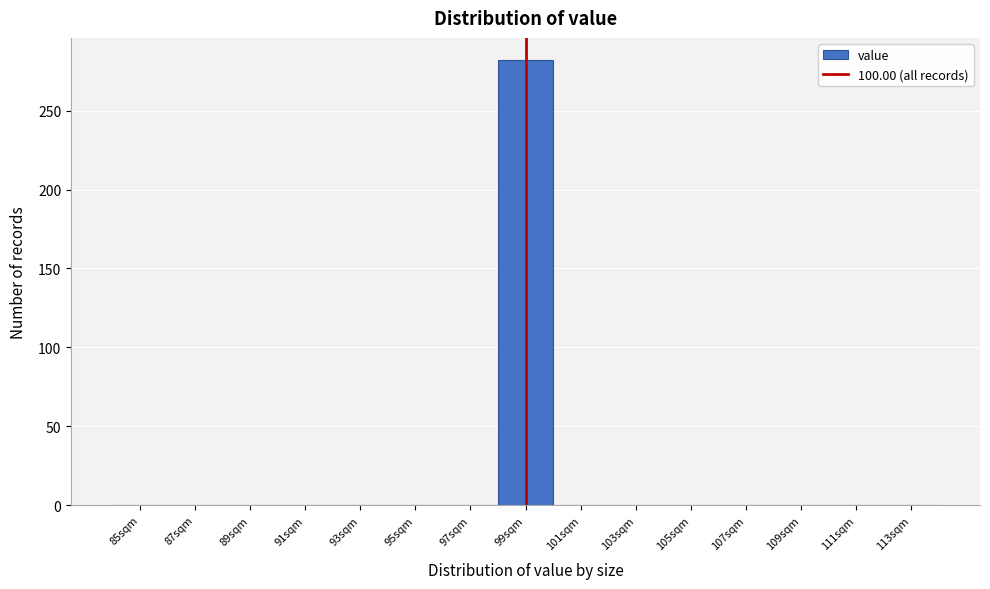

Reading left to right, what are all the values shown in this chart?

85sqm=0	87sqm=0	89sqm=0	91sqm=0	93sqm=0	95sqm=0	97sqm=0	99sqm=282	101sqm=0	103sqm=0	105sqm=0	107sqm=0	109sqm=0	111sqm=0	113sqm=0